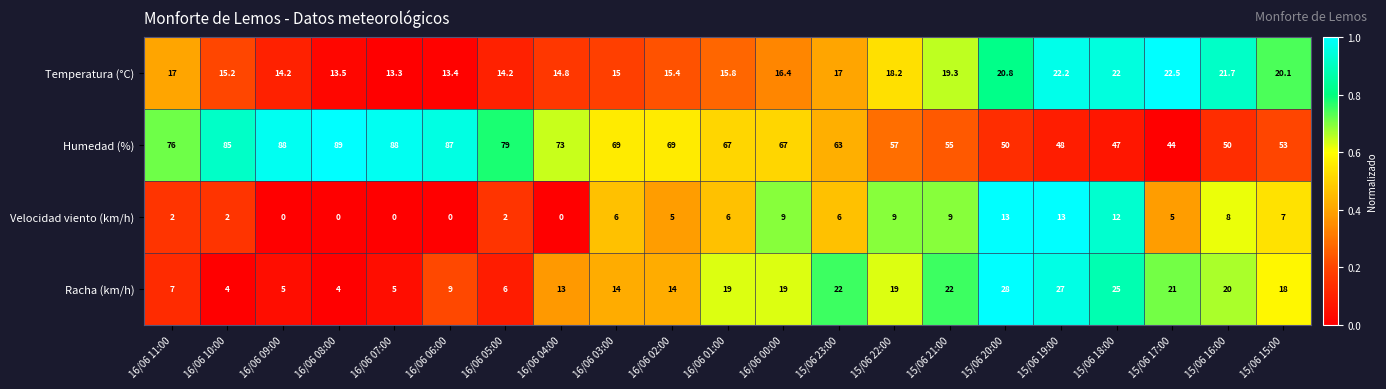

Between 16/06 10:00 and 16/06 08:00, which series saw the biggest shift?

Humedad (%)